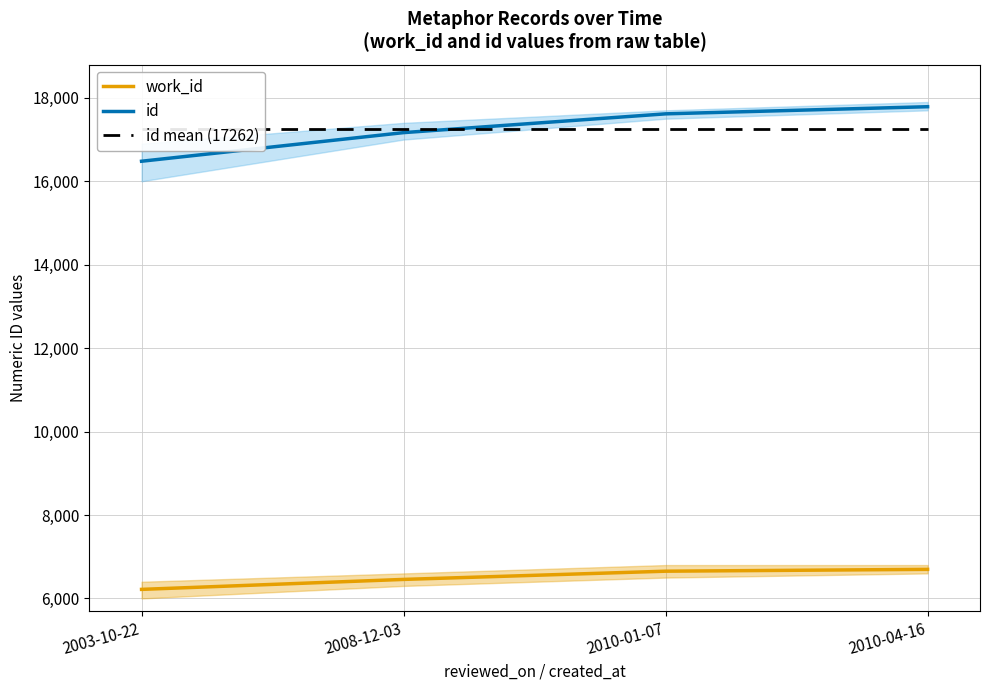

Which series changed the most between 2003-10-22 and 2010-01-07?

id